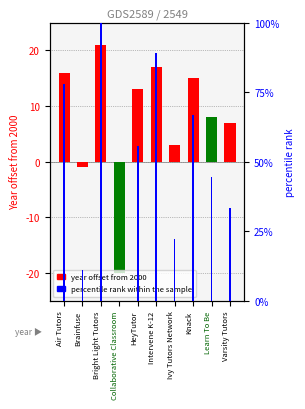

Which has a higher value, Brainfuse or Varsity Tutors?

Varsity Tutors